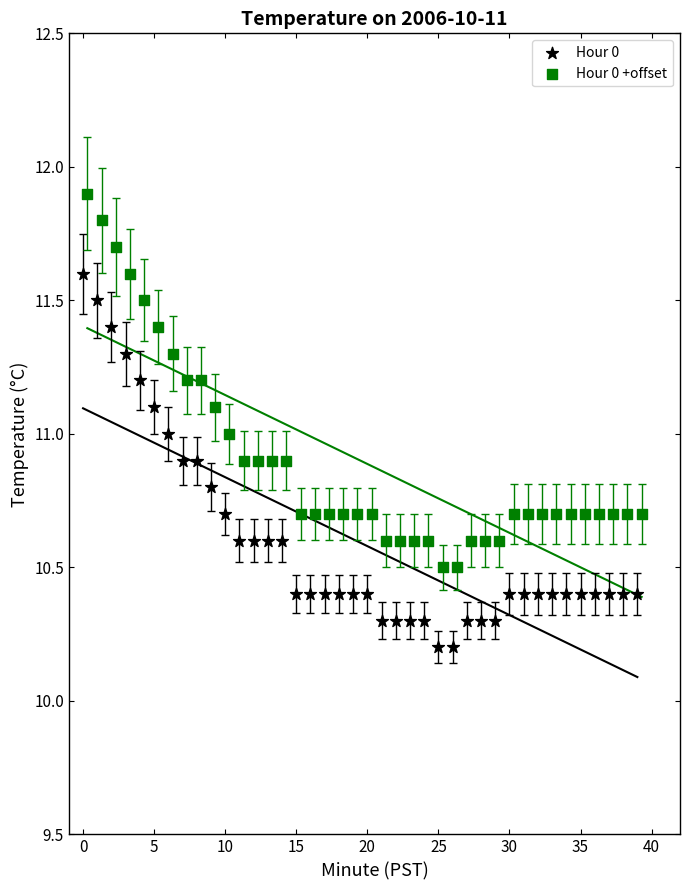

What are all the series names shown in the legend?

Hour 0, Hour 0 +offset